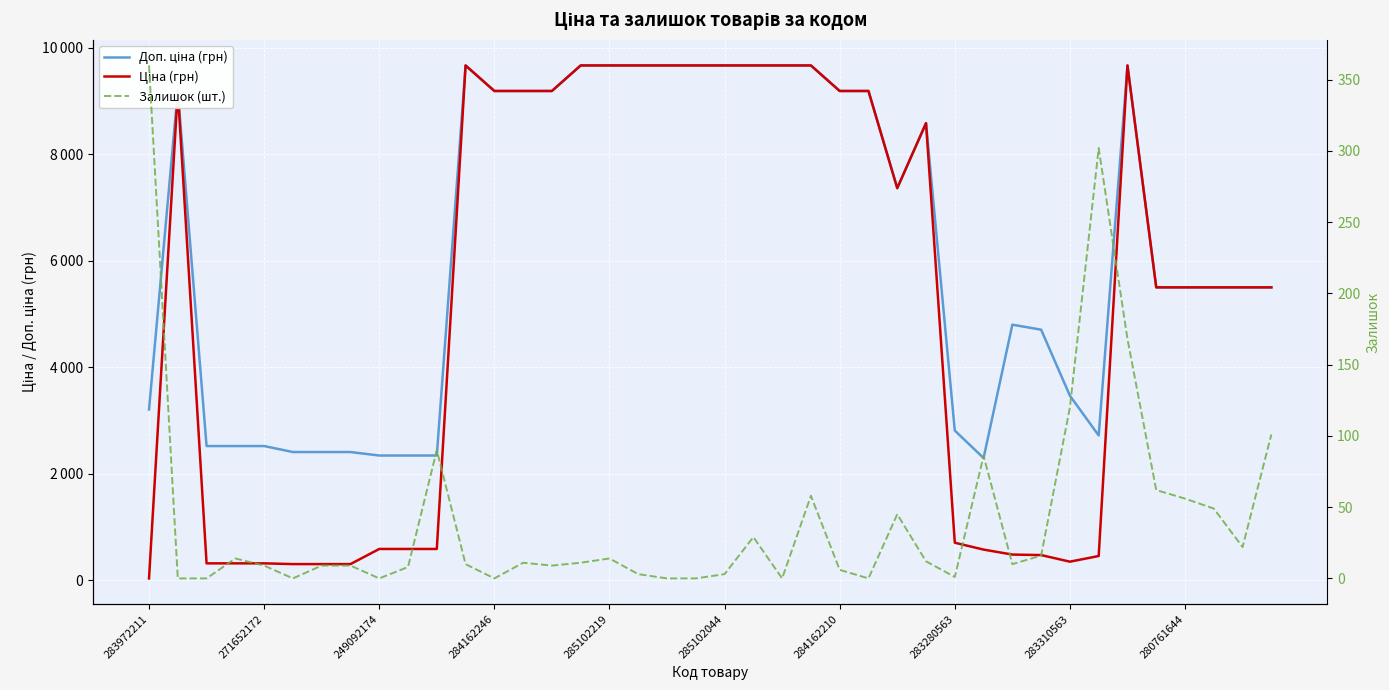

Which category has the highest value across all series?

11